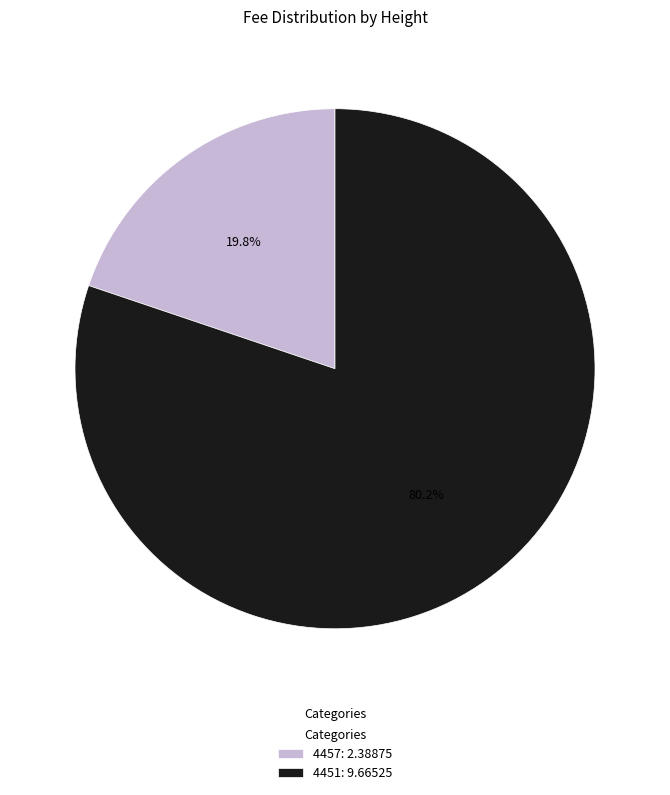

Do 4457 and 4451 together represent more than half of the pie?

Yes